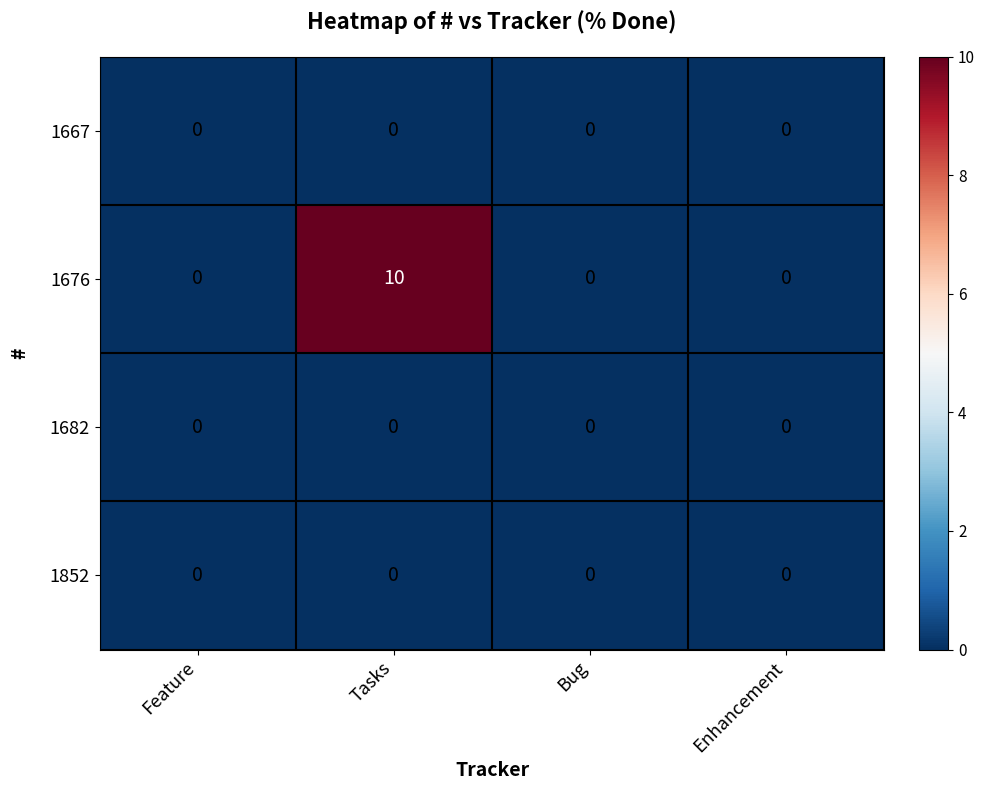

The value of 1676 at Tasks is 10. True or false?

True